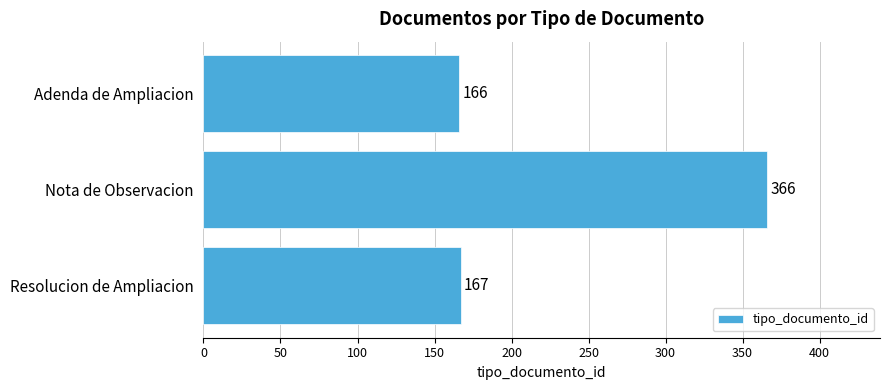

Reading top to bottom, list all the values displayed in this chart.

166	366	167